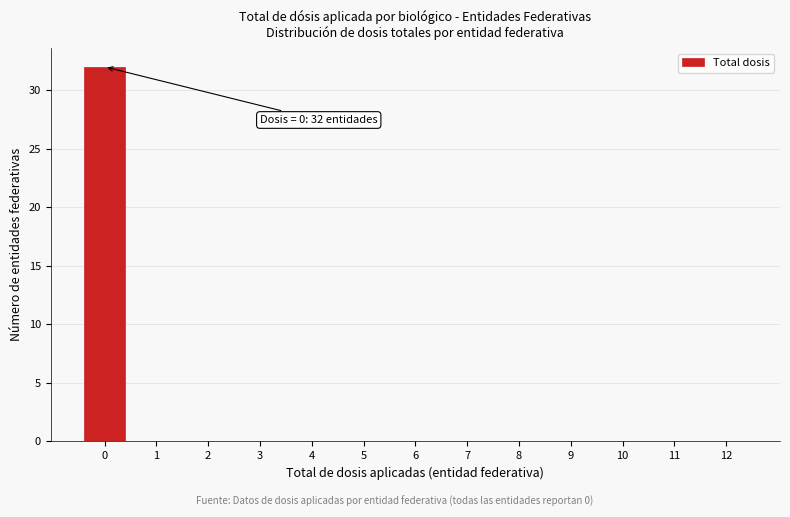

Reading right to left, what are all the values shown in this chart?

12=0	11=0	10=0	9=0	8=0	7=0	6=0	5=0	4=0	3=0	2=0	1=0	0=32